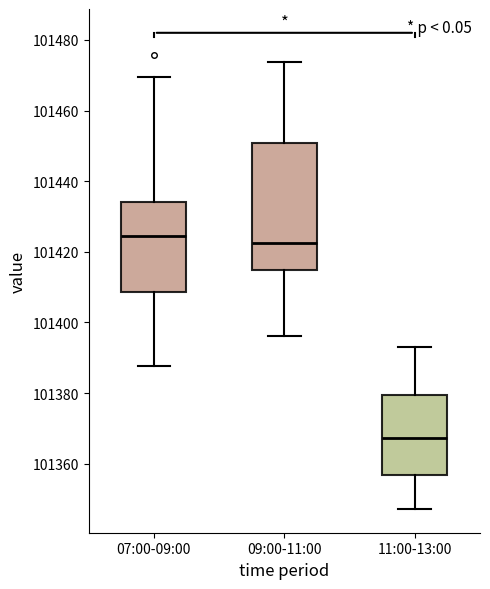

Reading left to right, read every box against the y-axis: the position of its median line, the range the box covers, and the ends of its whiskers. The values are not printed on the chart, so give them approximately, as read against the axis.

07:00-09:00: median 101424, box 101408 to 101434, whiskers 101388 to 101470
09:00-11:00: median 101422, box 101414 to 101450, whiskers 101396 to 101474
11:00-13:00: median 101368, box 101356 to 101380, whiskers 101348 to 101394